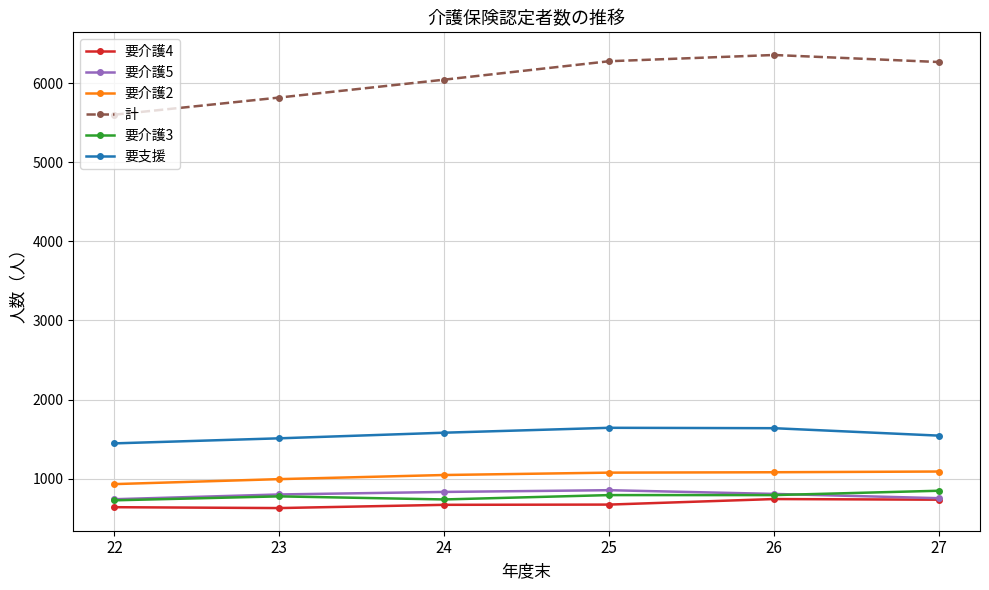

What is the difference between the 要介護3 values at 25 and 23?

16